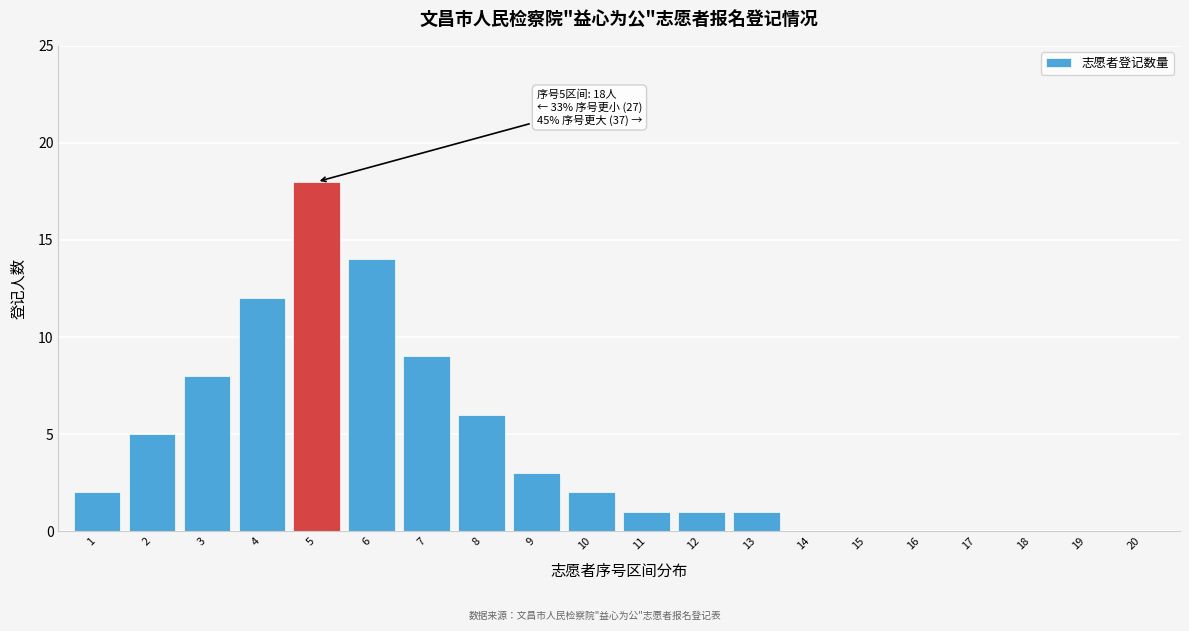

Reading right to left, list all the values displayed in this chart.

20=0	19=0	18=0	17=0	16=0	15=0	14=0	13=1	12=1	11=1	10=2	9=3	8=6	7=9	6=14	5=18	4=12	3=8	2=5	1=2